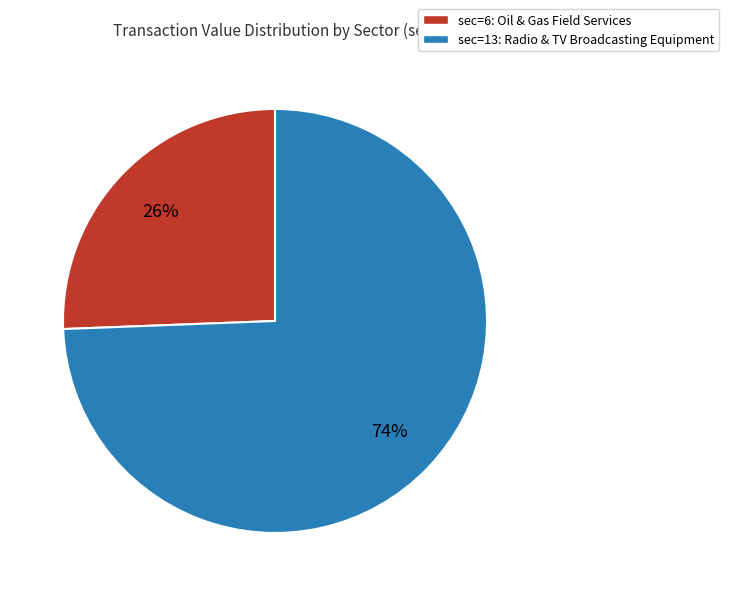

To the nearest percent, what percentage of the pie is sec=13: Radio & TV Broadcasting Equipment?

74%